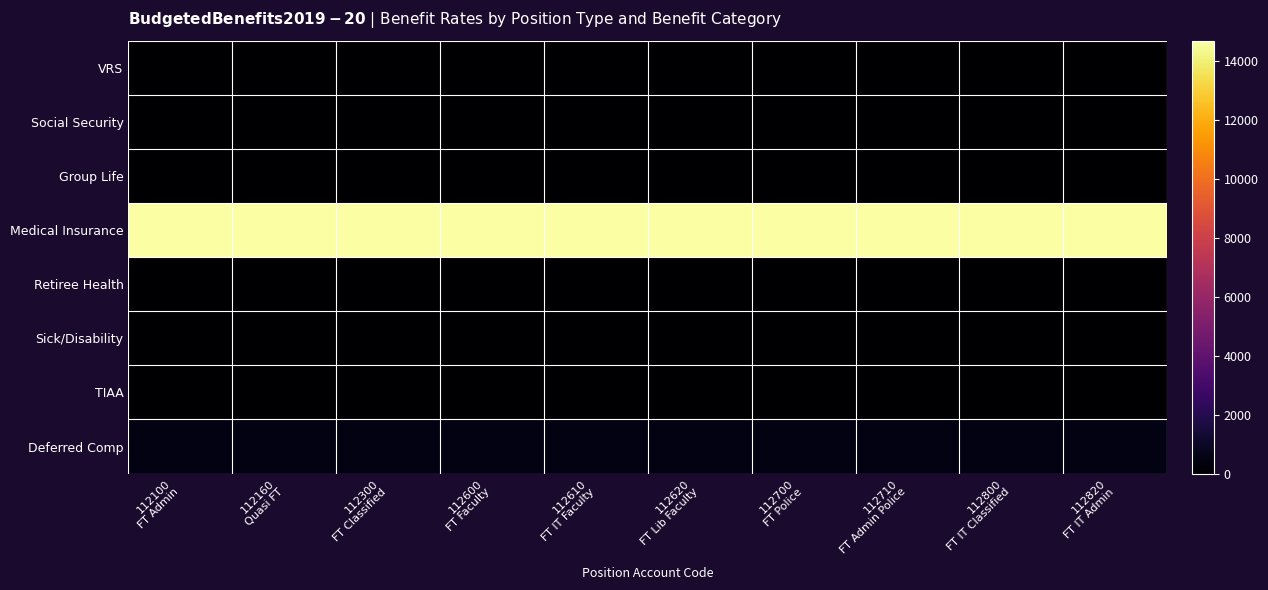

At 112160 Quasi FT, list the series in order from smallest to largest.

TIAA, Sick/Disability, Retiree Health, Group Life, Social Security, VRS, Deferred Comp, Medical Insurance